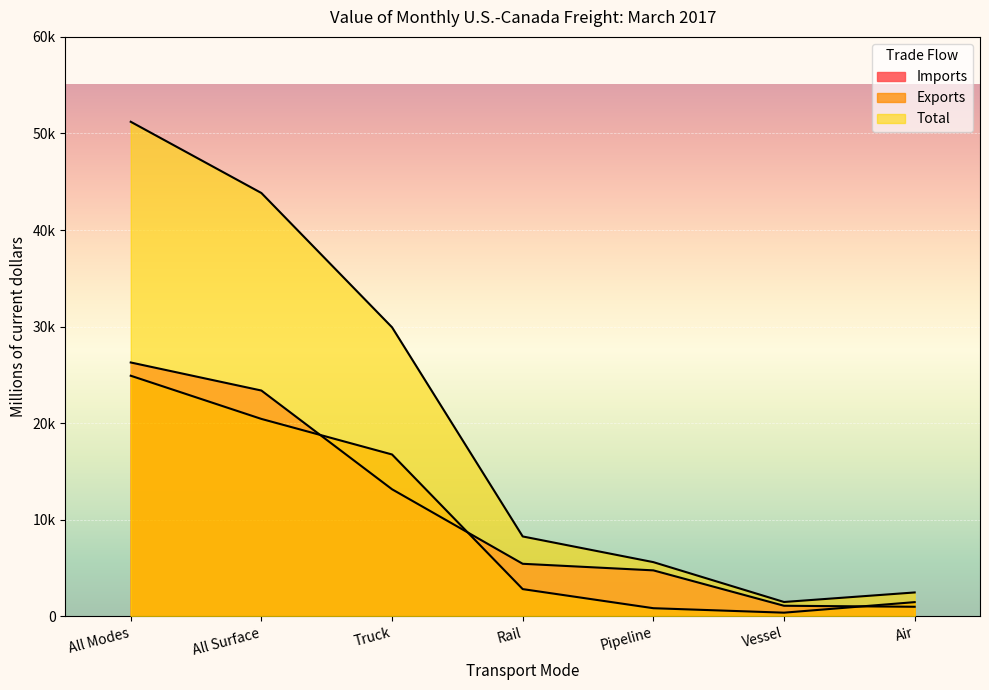

The Exports series shows 20449 at All Surface. True or false?

True